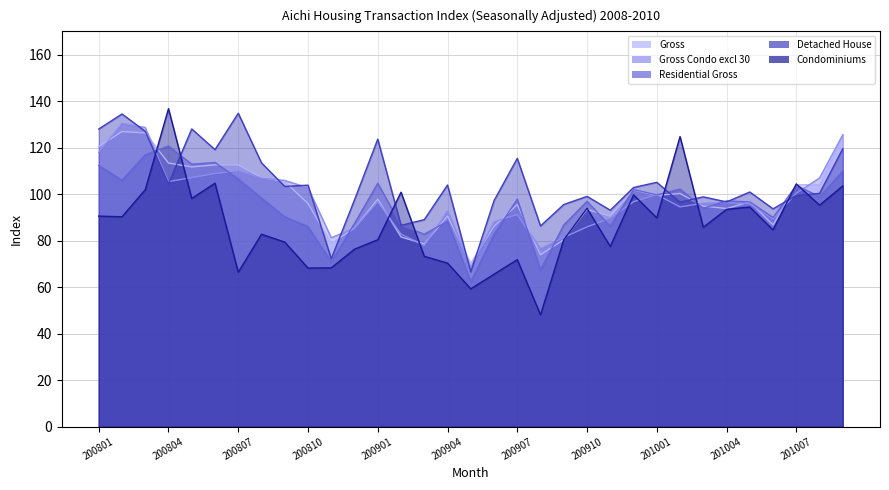

What is the maximum value for Detached House?

134.8